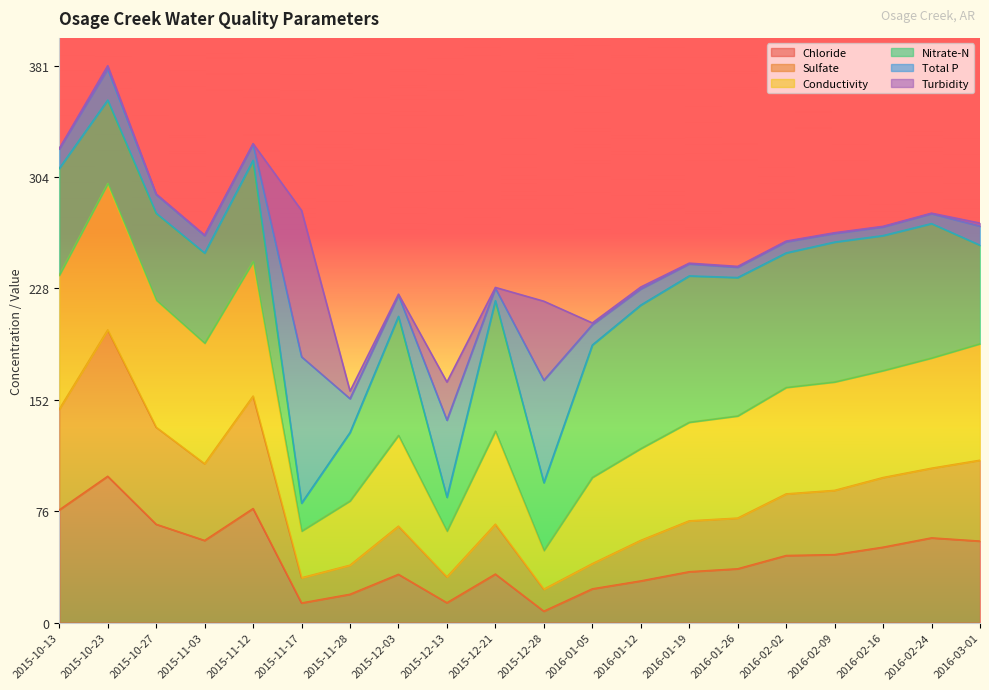

At which label does Chloride reach its peak?

2015-10-23